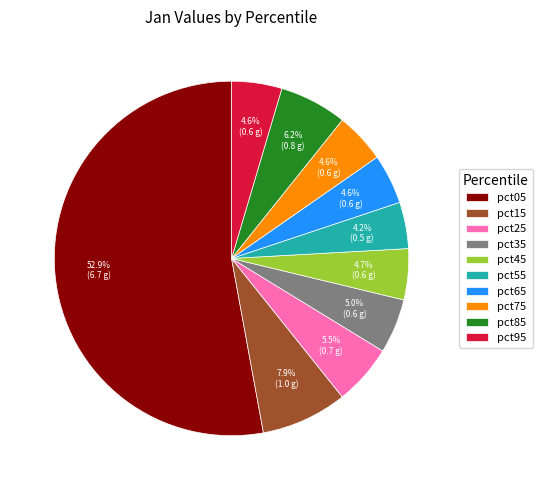

Does pct75 represent more than half of the total?

No